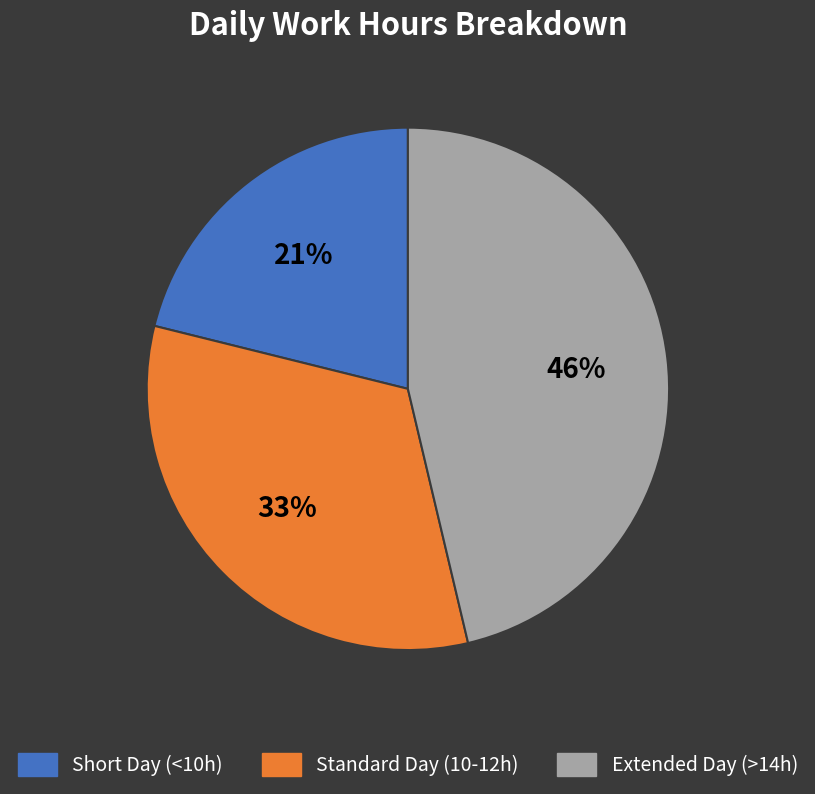

To the nearest percent, what is the difference between the largest and smallest slice percentages?

25%